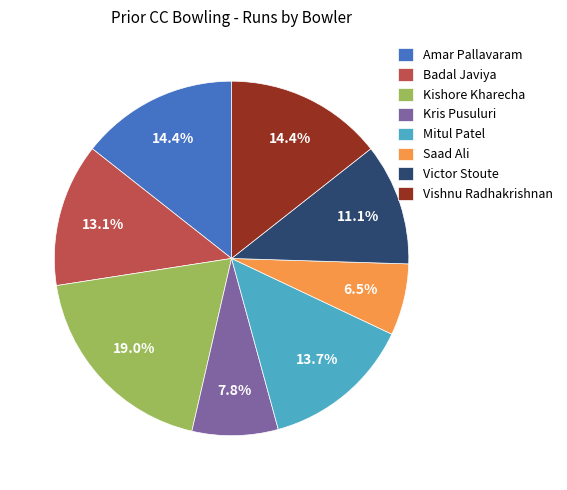

Is it true that Kris Pusuluri is 8% of the pie?

True